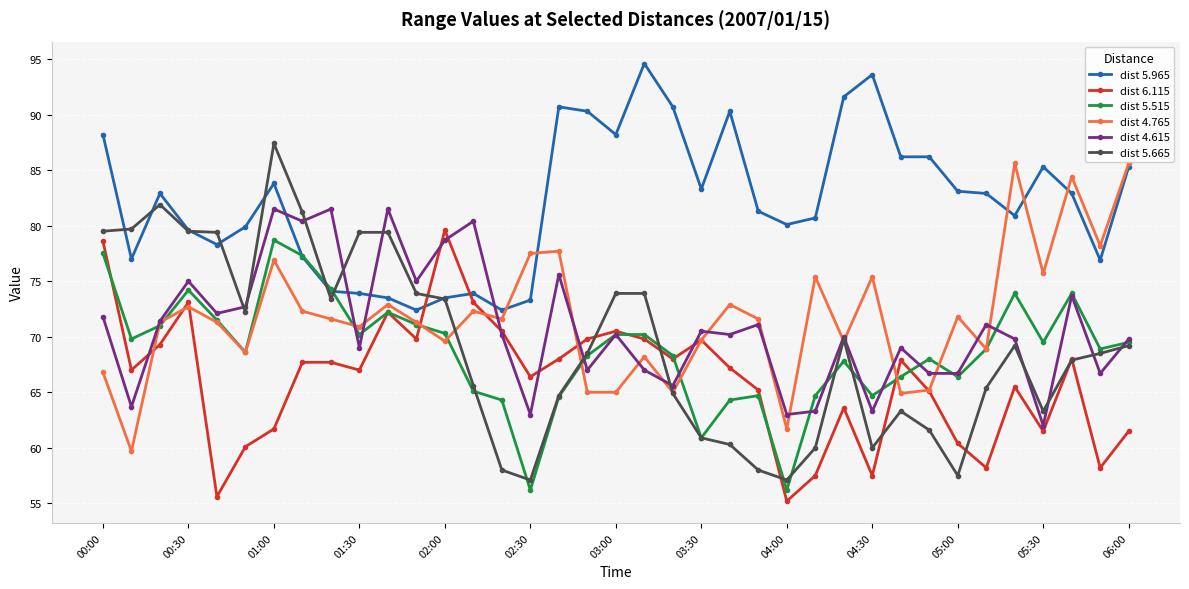

What is the value of the dist 5.515 point at the 8th from the left?

77.3